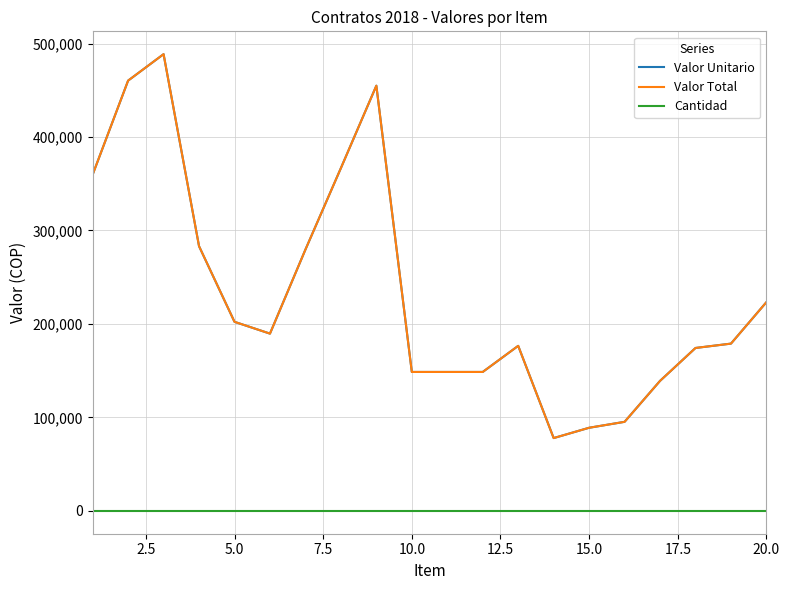

Does the chart have visible grid lines?

Yes